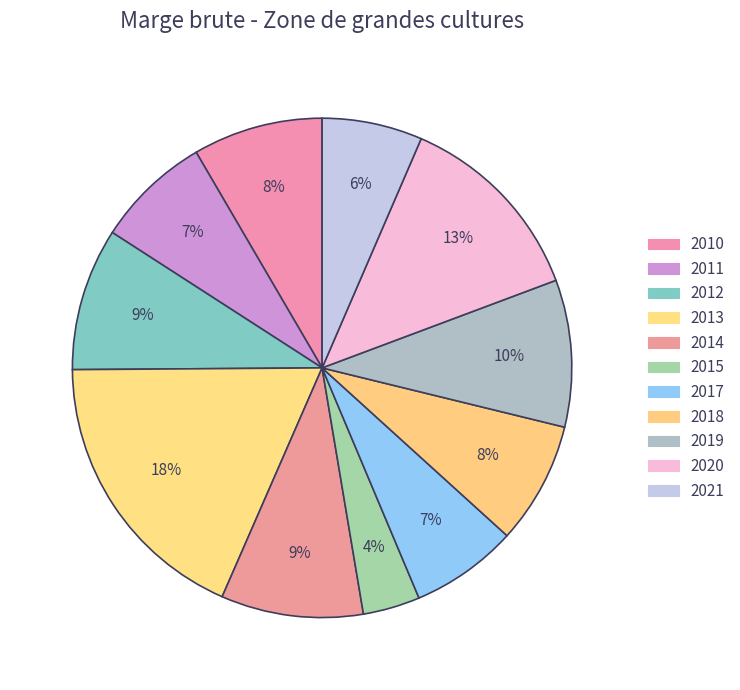

What is the ratio of the value at 2018 to the value at 2014?

0.9